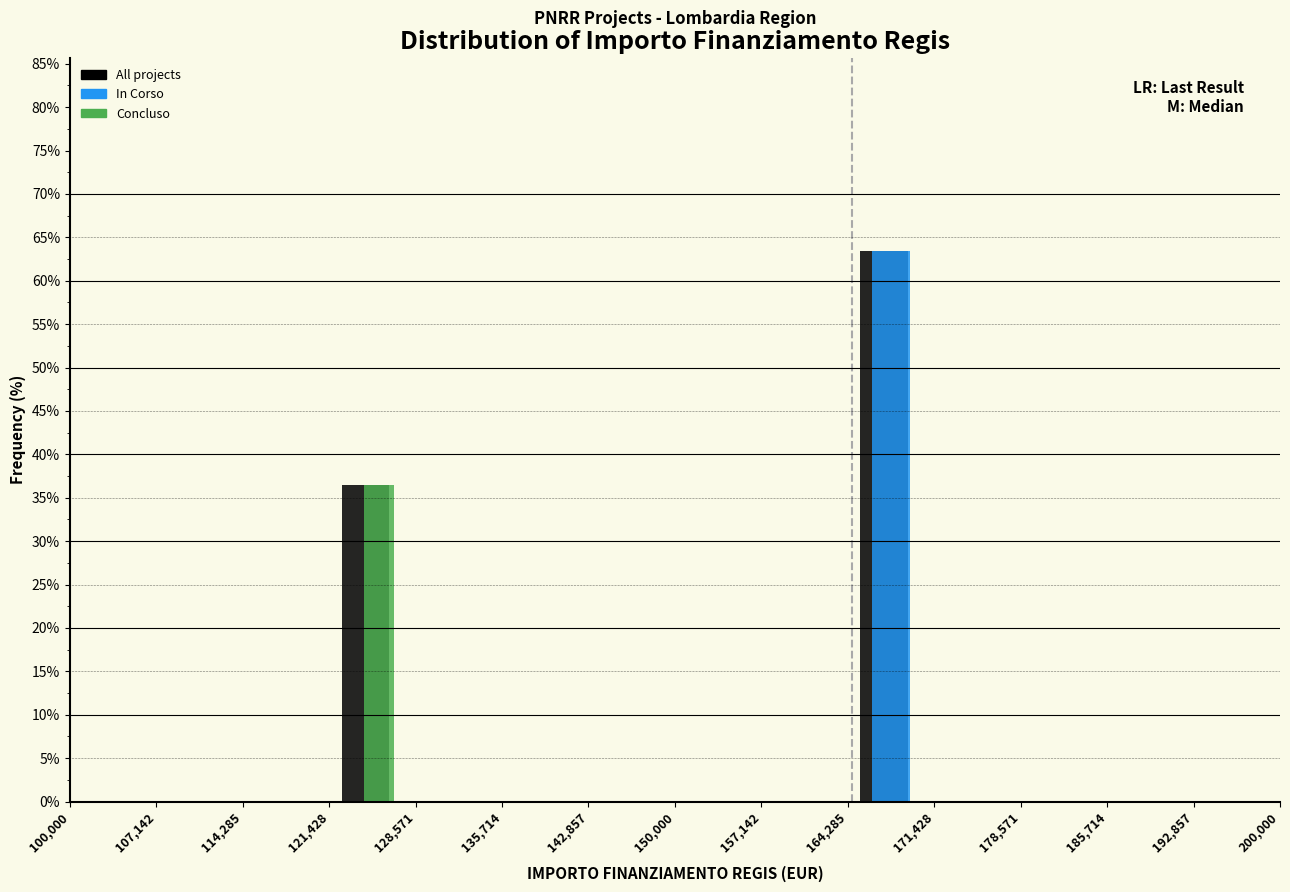

Reading left to right, transcribe this chart: for each range on the x-axis, give the height of each series' bar. The values are not printed on the chart, so give them approximately, as read against the axis.

100,000 to 107,142: All projects=0	In Corso=0	Concluso=0
107,142 to 114,285: All projects=0	In Corso=0	Concluso=0
114,285 to 121,428: All projects=0	In Corso=0	Concluso=0
121,428 to 128,571: All projects=36.5	In Corso=0	Concluso=36.5
128,571 to 135,714: All projects=0	In Corso=0	Concluso=0
135,714 to 142,857: All projects=0	In Corso=0	Concluso=0
142,857 to 150,000: All projects=0	In Corso=0	Concluso=0
150,000 to 157,142: All projects=0	In Corso=0	Concluso=0
157,142 to 164,285: All projects=0	In Corso=0	Concluso=0
164,285 to 171,428: All projects=63.5	In Corso=63.5	Concluso=0
171,428 to 178,571: All projects=0	In Corso=0	Concluso=0
178,571 to 185,714: All projects=0	In Corso=0	Concluso=0
185,714 to 192,857: All projects=0	In Corso=0	Concluso=0
192,857 to 200,000: All projects=0	In Corso=0	Concluso=0